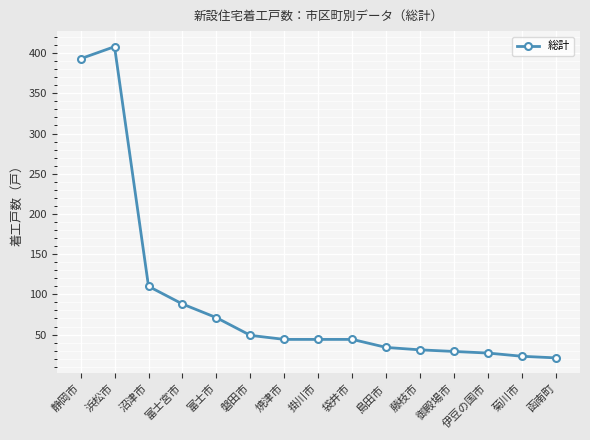

What is the maximum value shown in the chart?

408